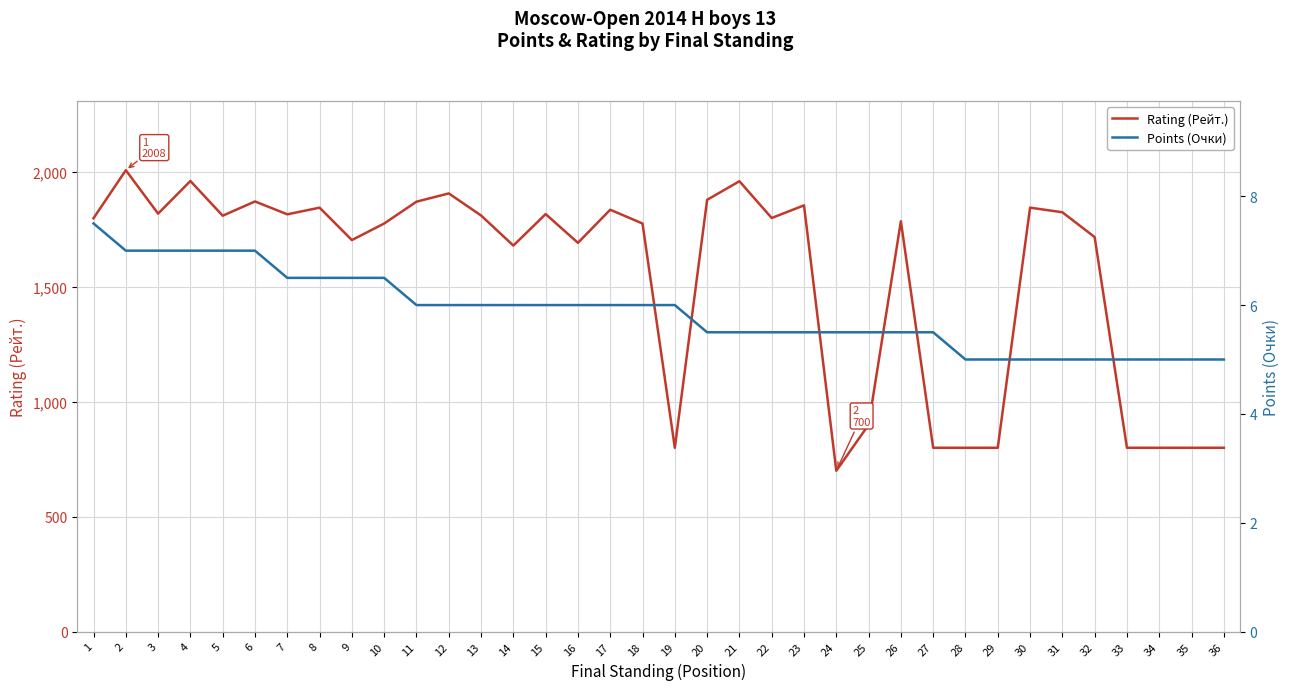

What is the difference between the maximum and minimum values in the Rating (Рейт.) series?

1308